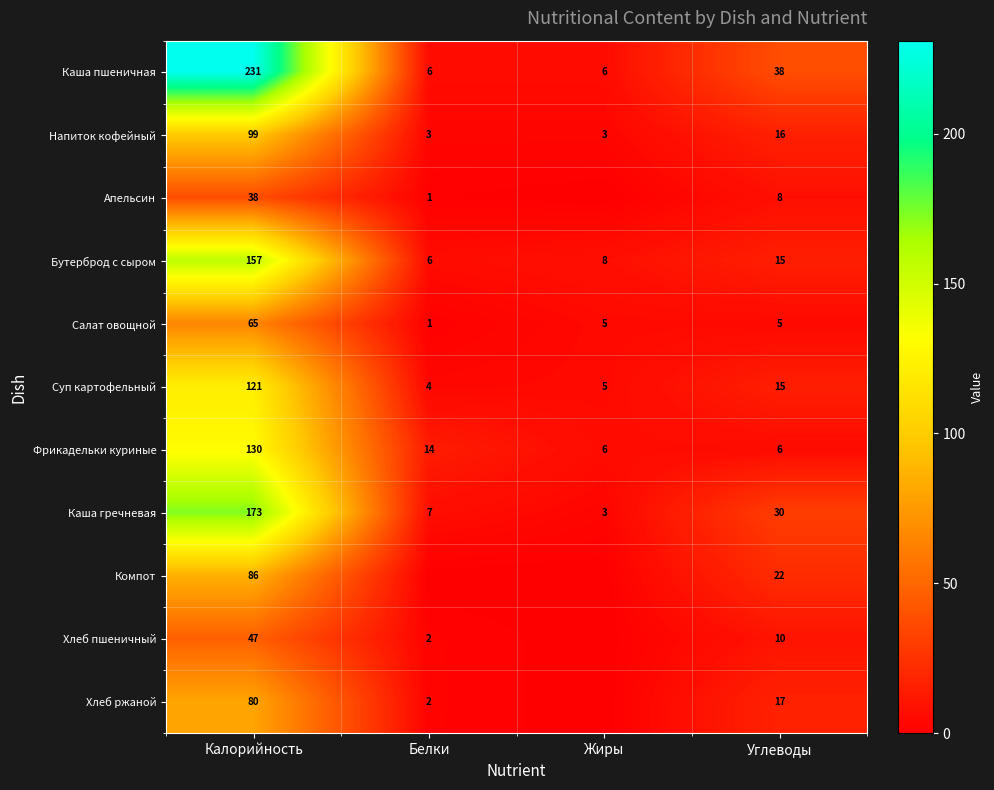

What is the total value across all series at Углеводы?

182